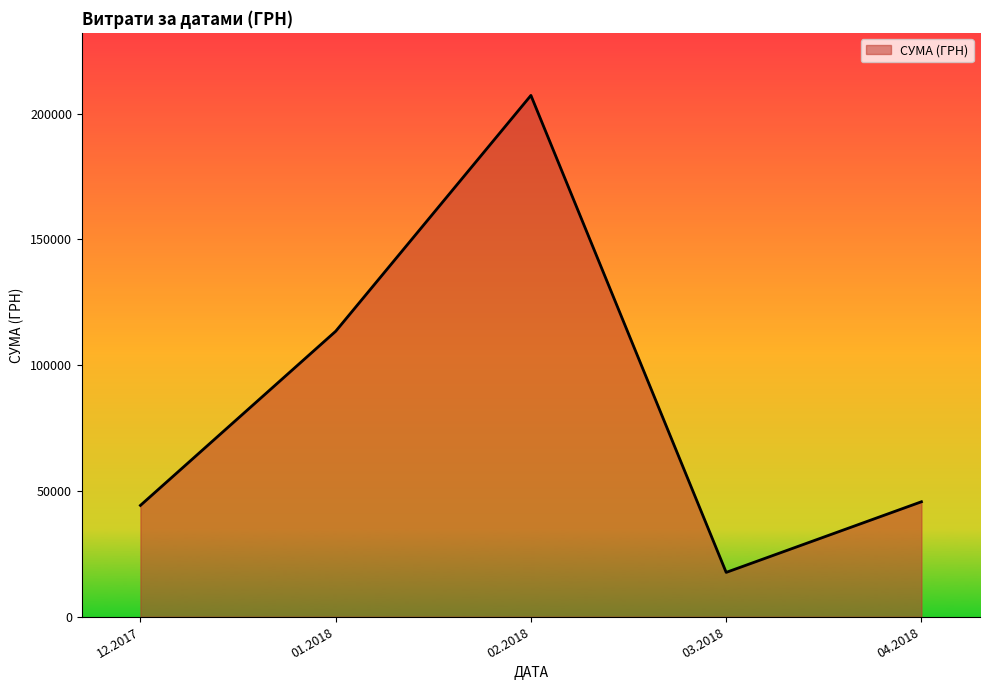

How many lines are shown in the chart?

1